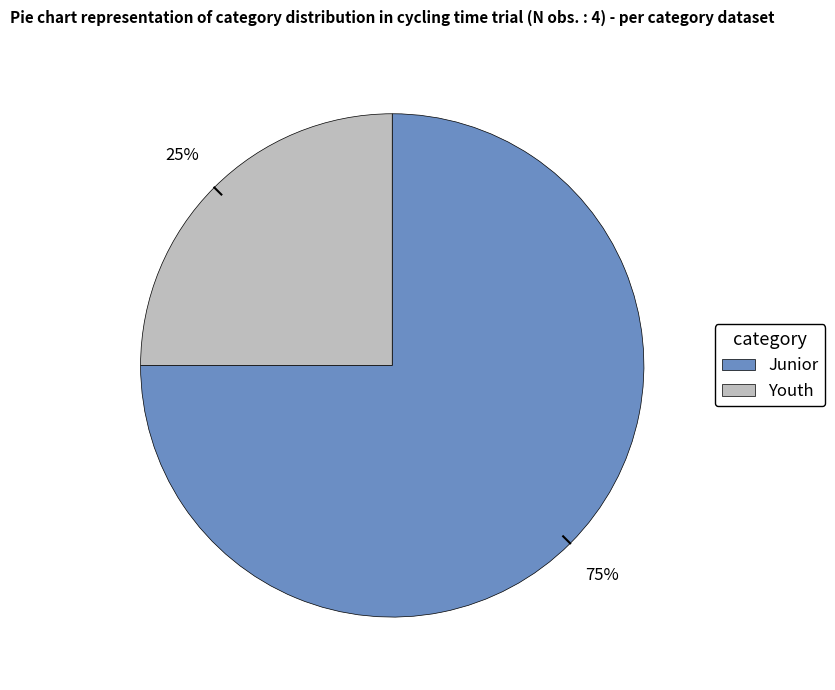

Does Youth represent more than half of the total?

No